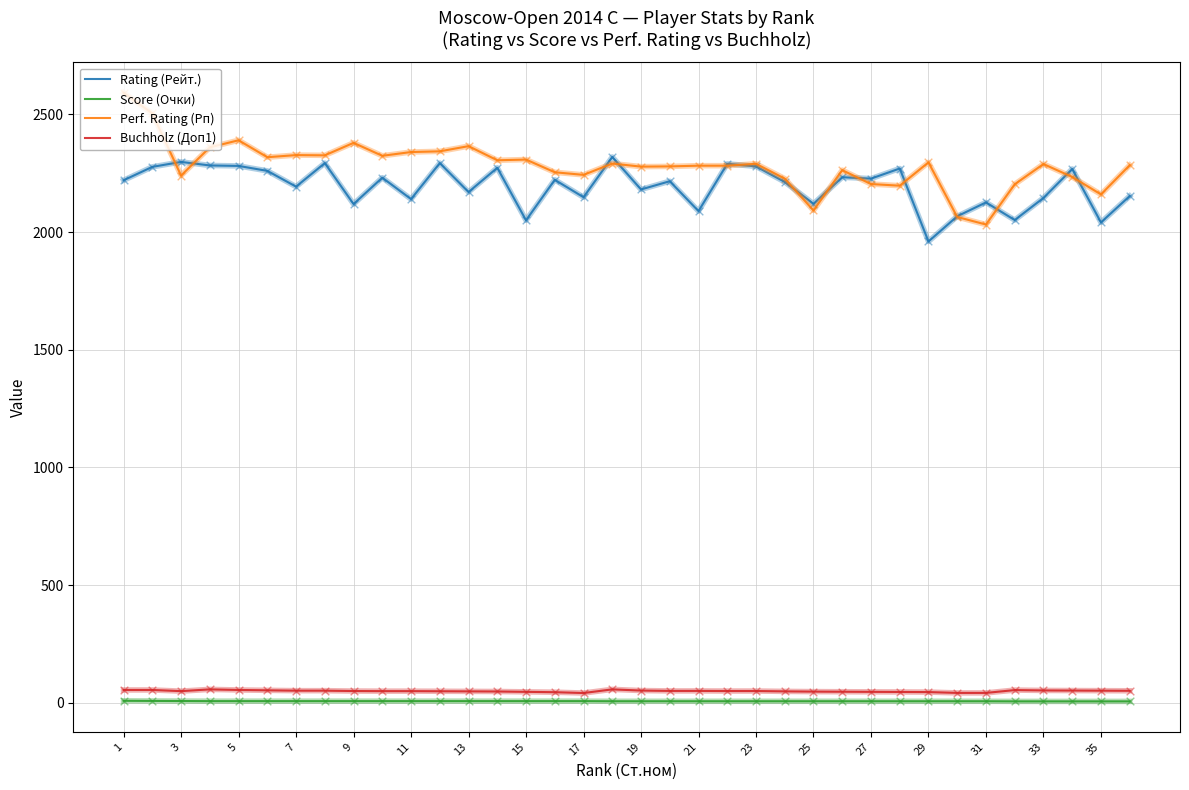

True or false: Buchholz (Доп1) and Perf. Rating (Рп) cross at least once.

False